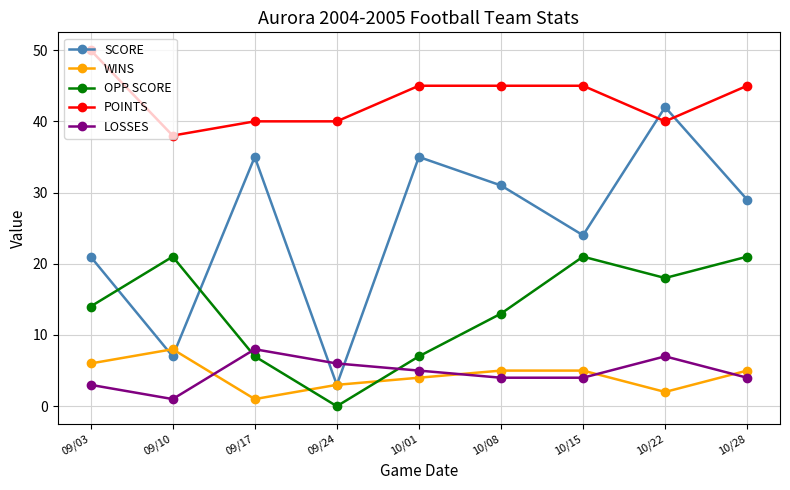

How many distinct data groups are displayed?

5